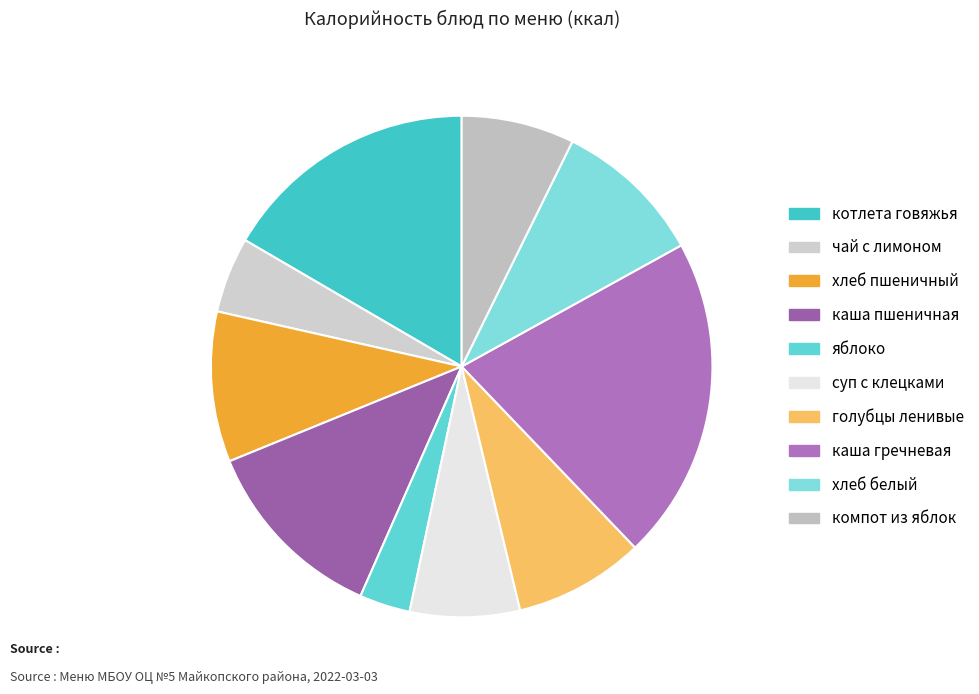

How many segments does this pie chart have?

10